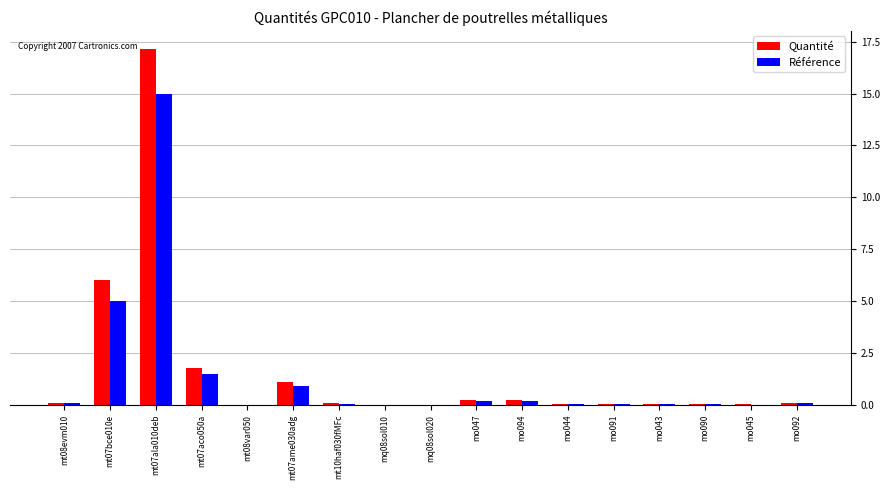

What is the maximum value for Quantité?

17.2